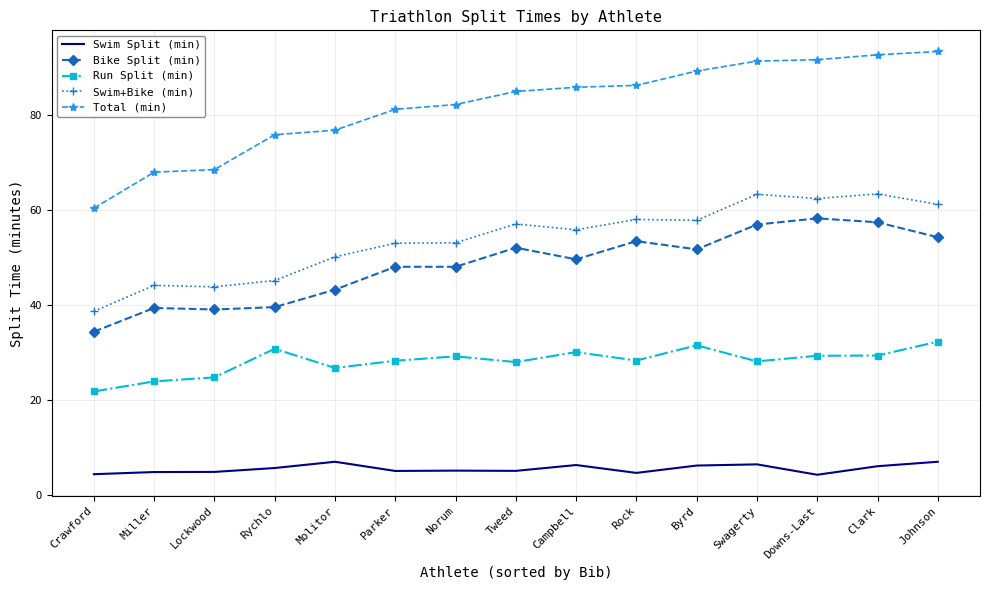

Which series has the widest spread of values?

Total (min)